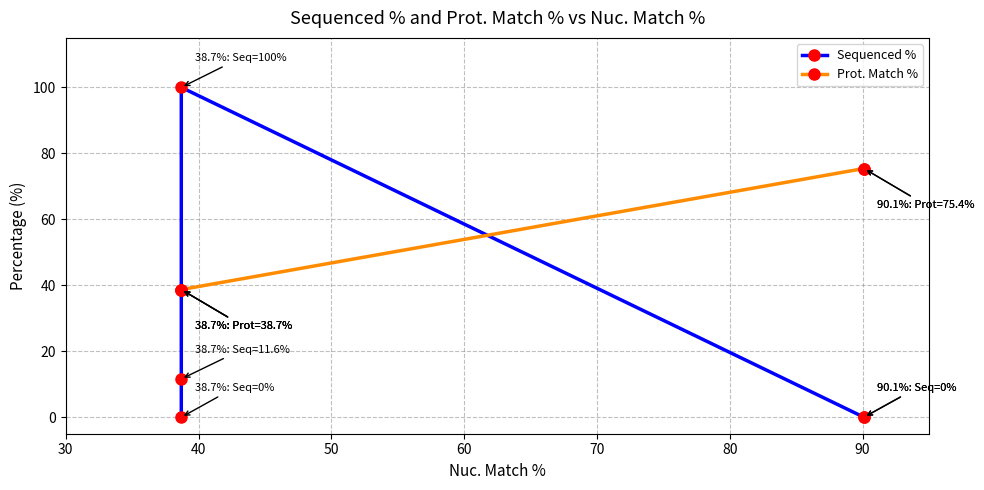

What is the highest value of the Sequenced % series?

100.0